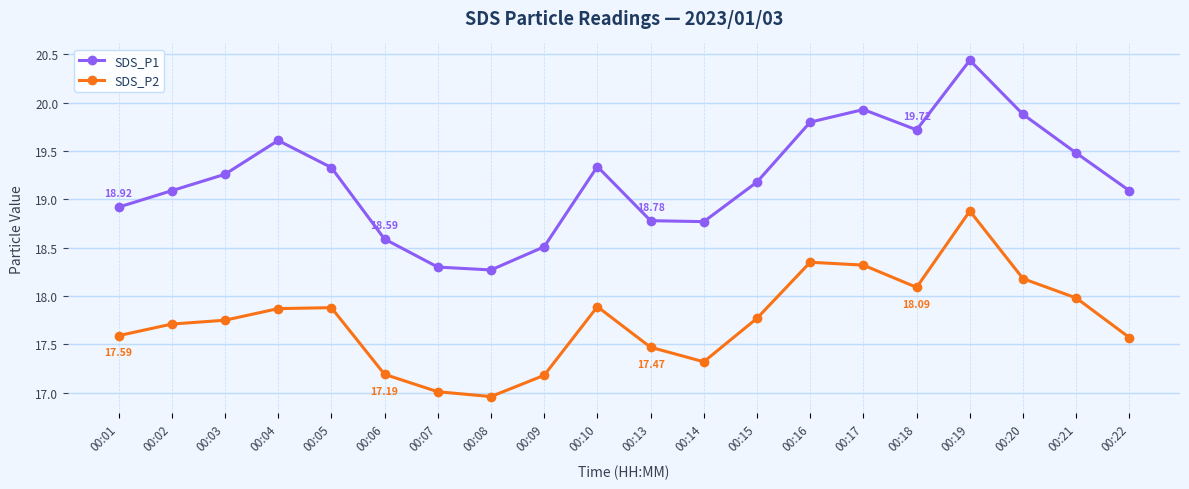

List the series in order of their overall mean, highest first.

SDS_P1, SDS_P2